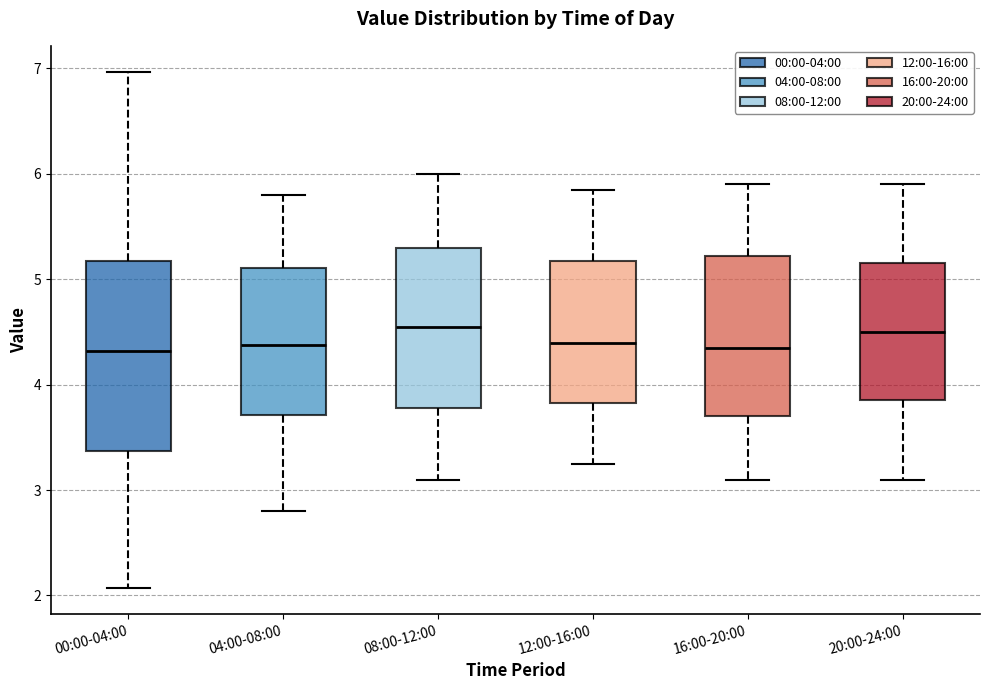

Reading left to right, transcribe this box plot: for each box, give where its median line is, the range the box spans, and where its two whiskers end, as read against the y-axis. The values are not printed on the chart, so give them approximately, as read against the axis.

00:00-04:00: median 4.3, box 3.4 to 5.2, whiskers 2.1 to 7.0
04:00-08:00: median 4.4, box 3.7 to 5.1, whiskers 2.8 to 5.8
08:00-12:00: median 4.6, box 3.8 to 5.3, whiskers 3.1 to 6.0
12:00-16:00: median 4.4, box 3.8 to 5.2, whiskers 3.3 to 5.9
16:00-20:00: median 4.4, box 3.7 to 5.2, whiskers 3.1 to 5.9
20:00-24:00: median 4.5, box 3.9 to 5.2, whiskers 3.1 to 5.9